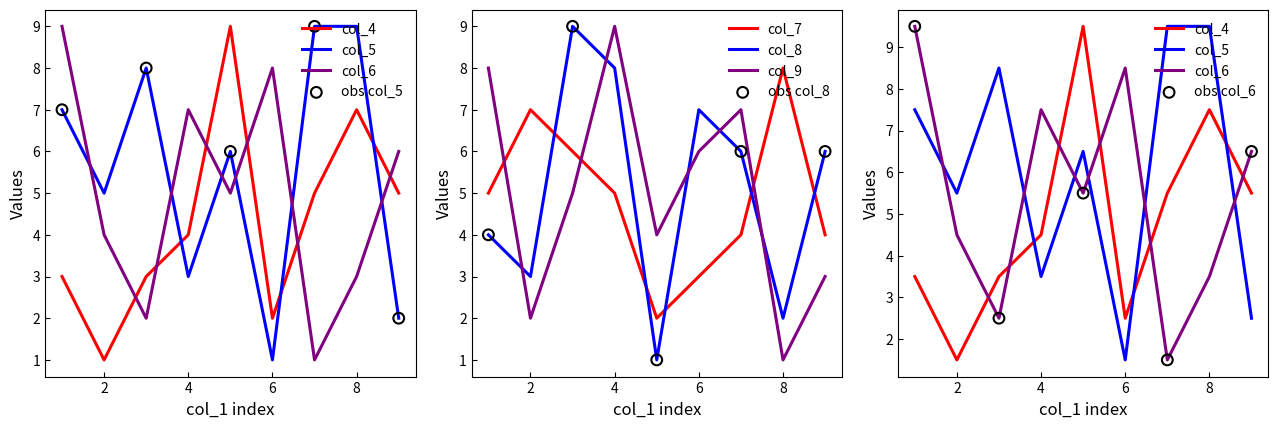

Is the value of col_7 at 4 greater than the value of col_9 at 4?

No